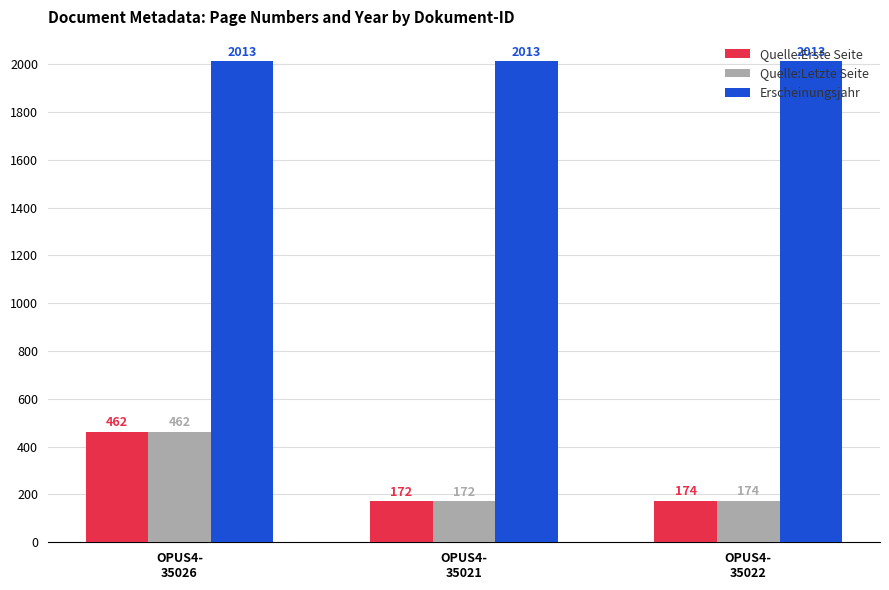

True or false: Quelle:Erste Seite has a value of 172 at OPUS4-
35021.

True